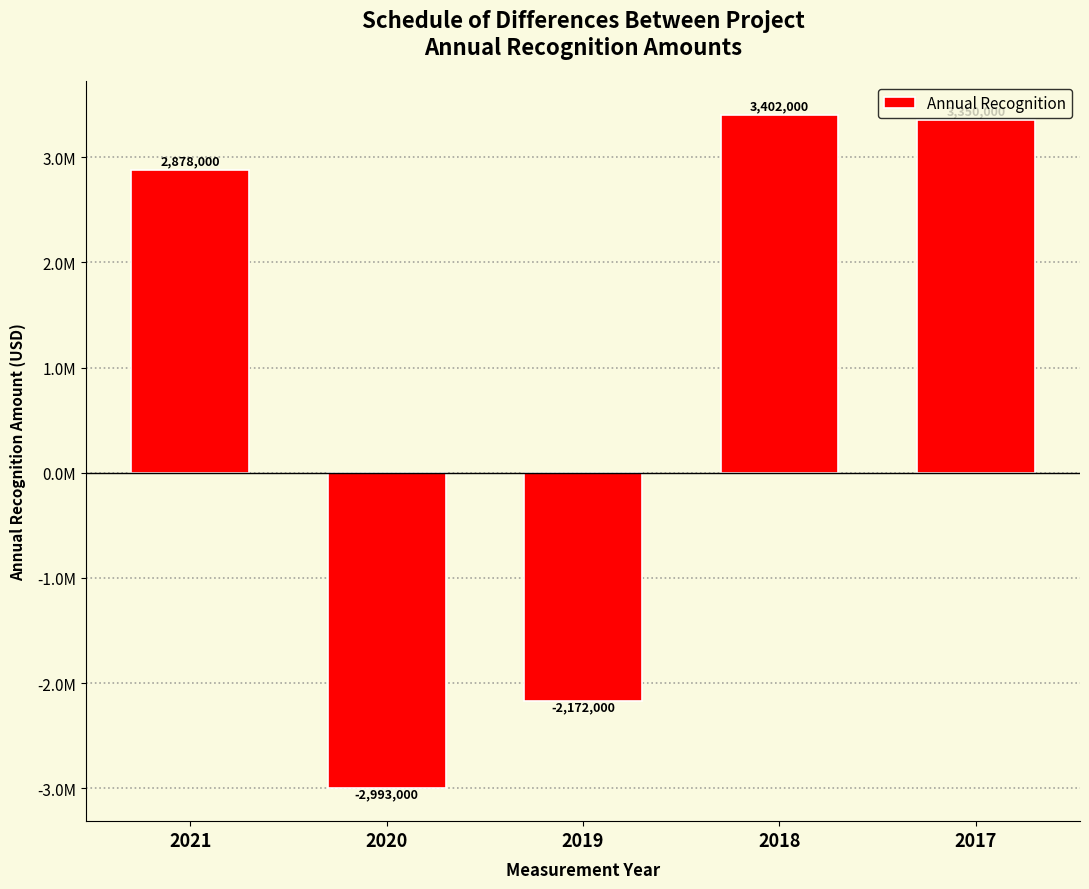

Are the bars horizontal?

No